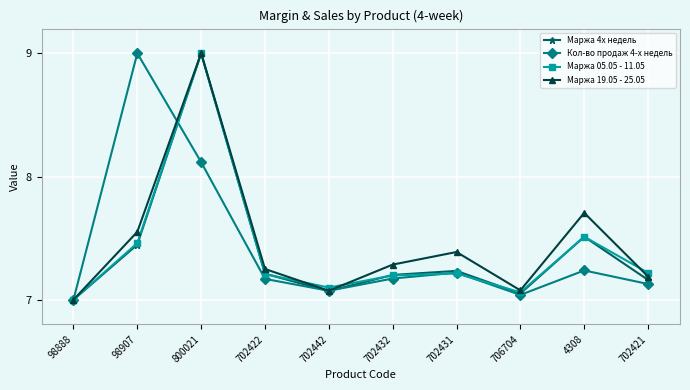

Where is Маржа 4х недель nearest to the value 8?

4308